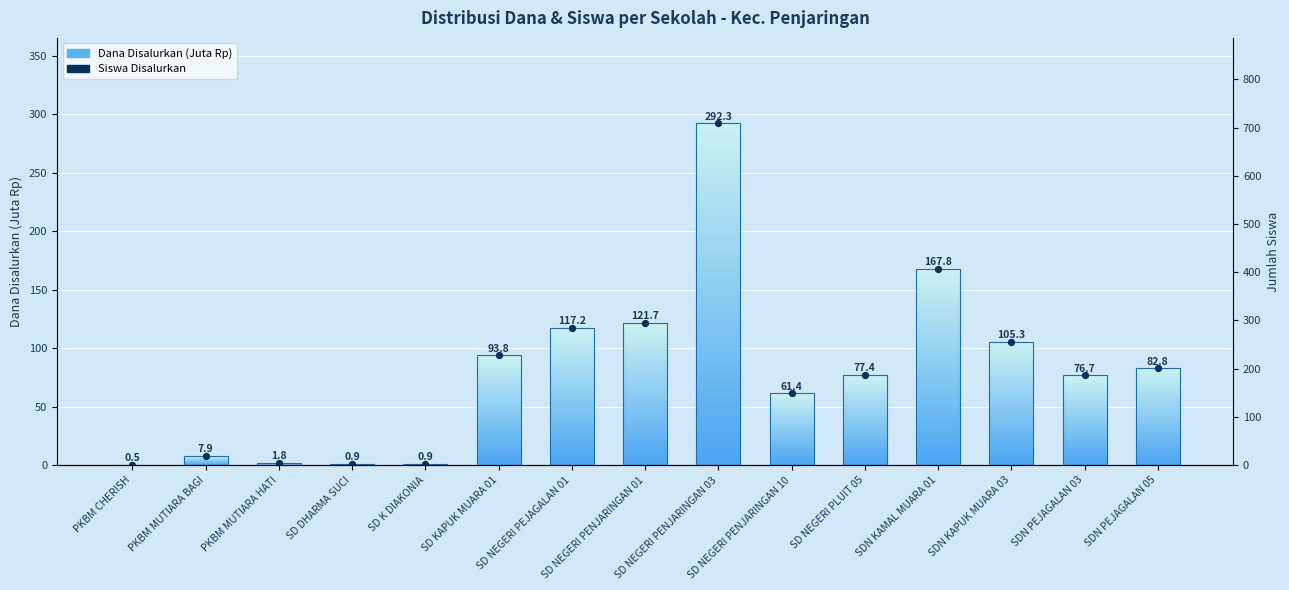

What is the total value across all series at SD DHARMA SUCI?

2.9